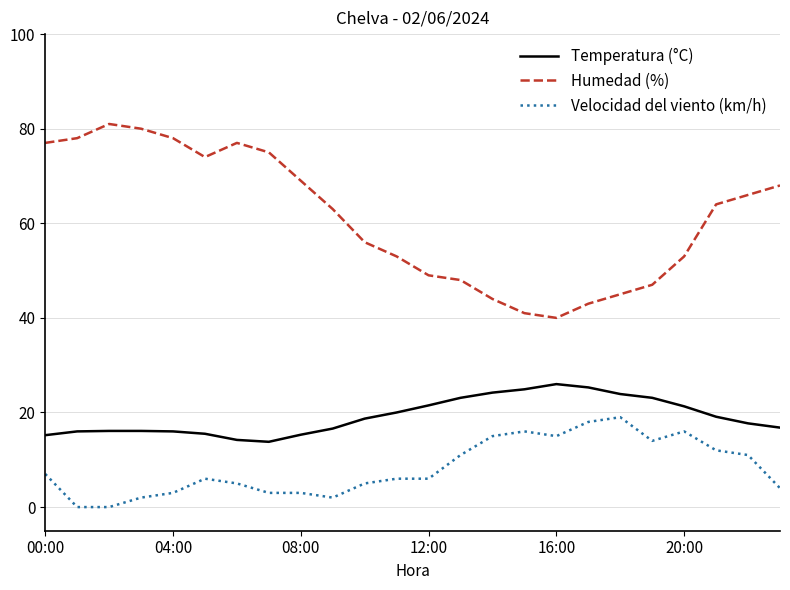

What is the greatest value displayed?

81.0